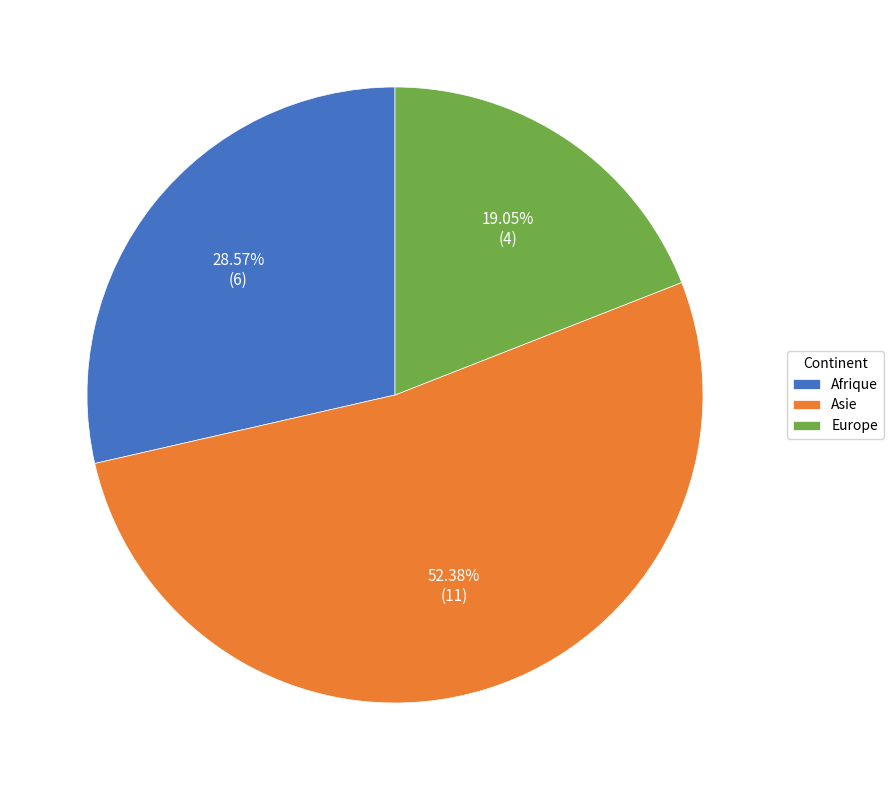

Combined, do Europe and Asie account for over 50%?

Yes